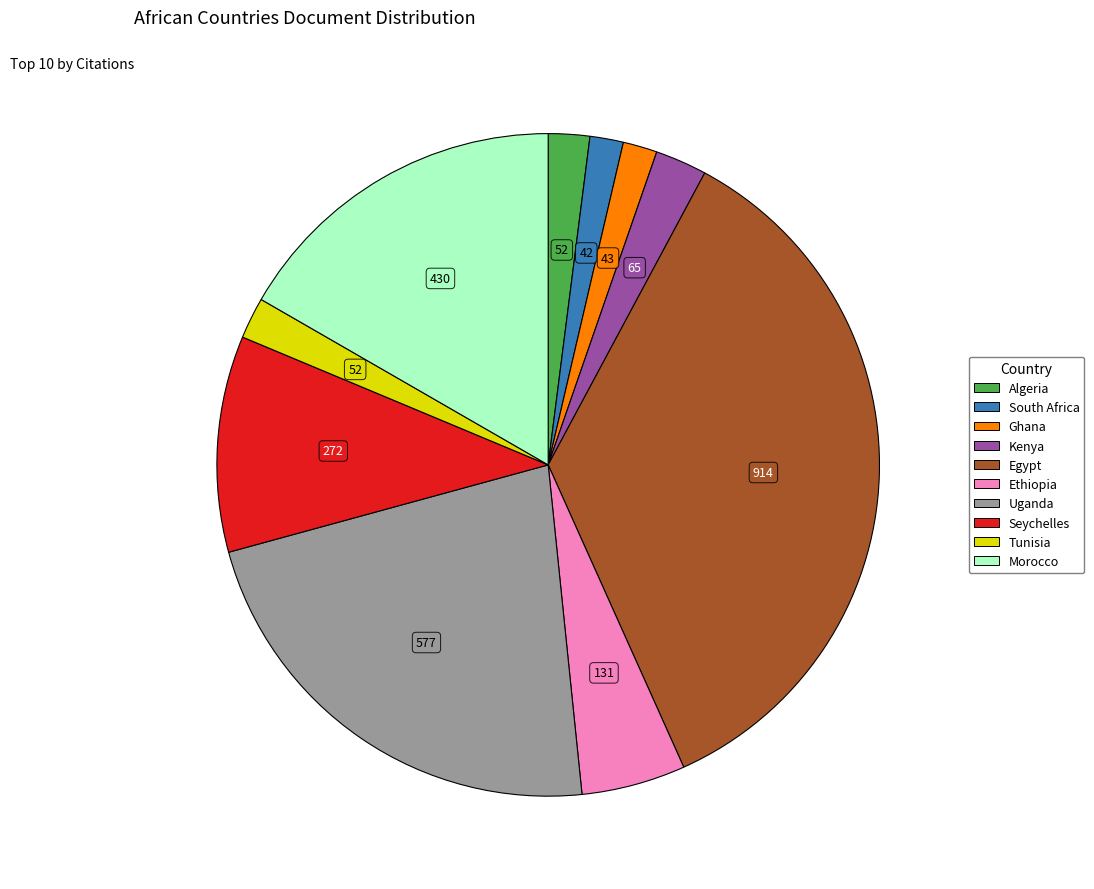

Between Tunisia and Ethiopia, which is larger?

Ethiopia